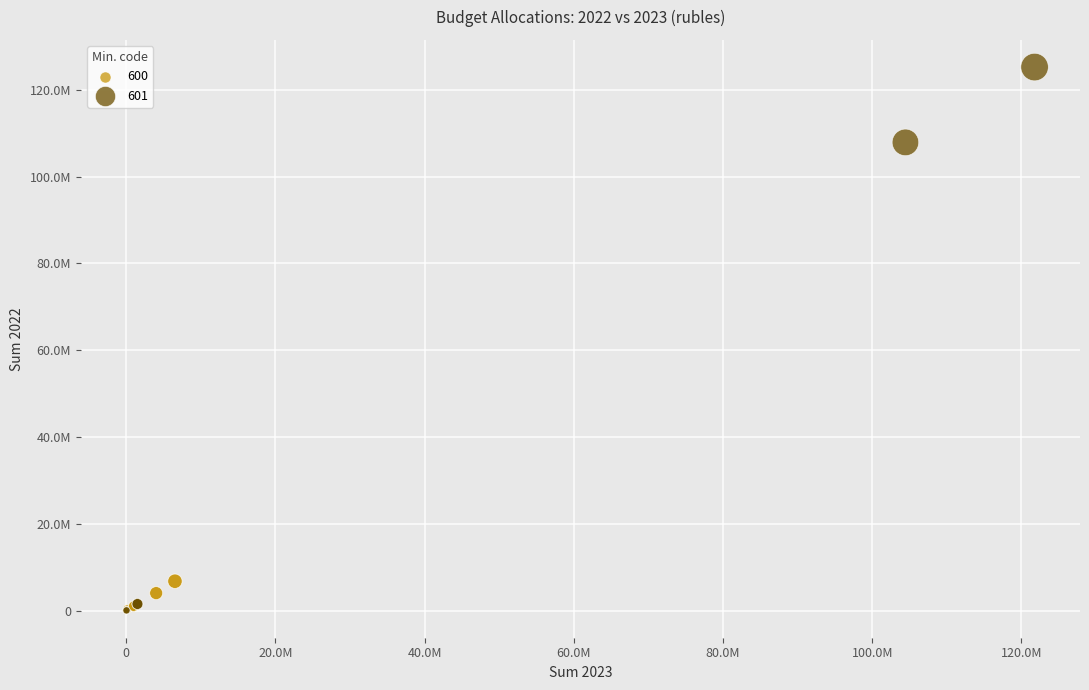

What are all the series names shown in the legend?

600, 601